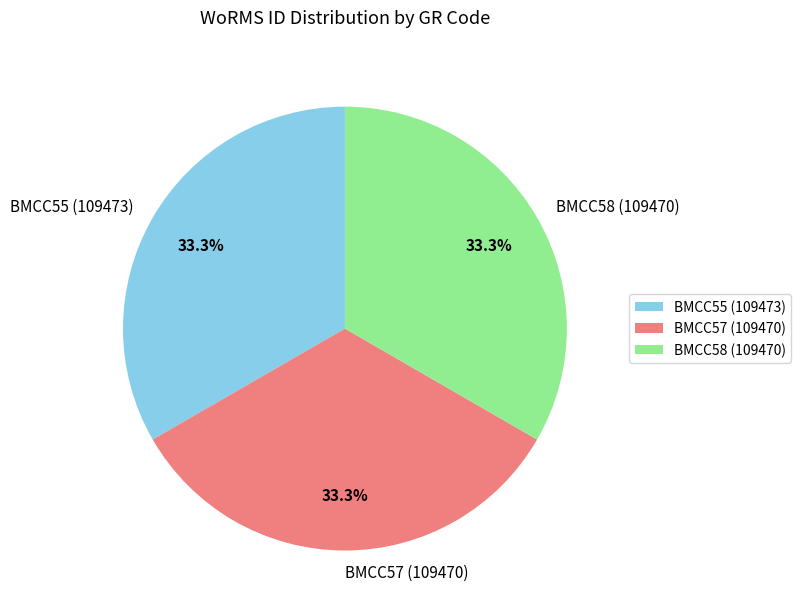

What is the ratio of the value at BMCC57 (109470) to the value at BMCC55 (109473)?

1.0